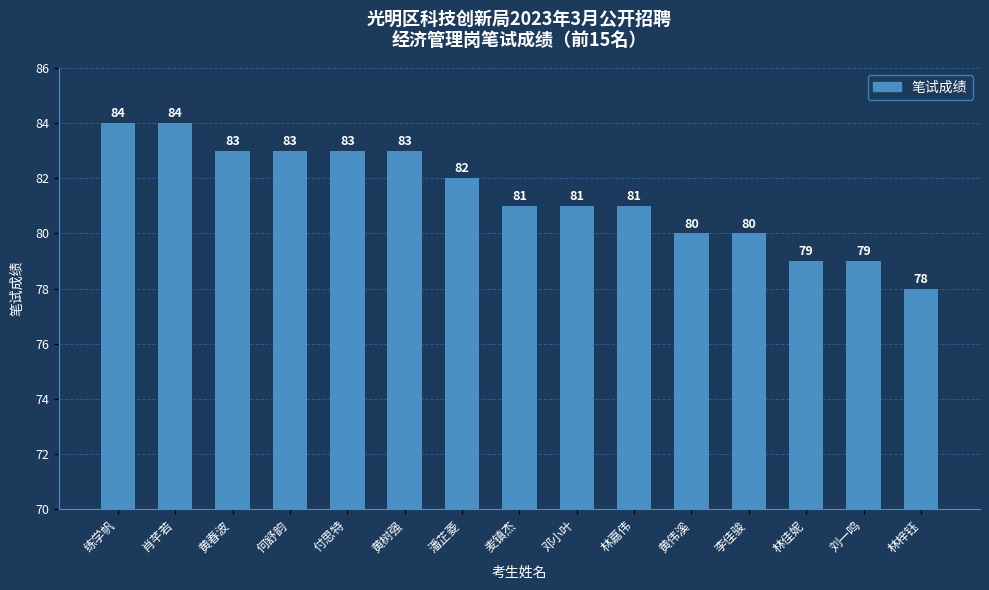

At which label does the data first exceed 81?

练学帆